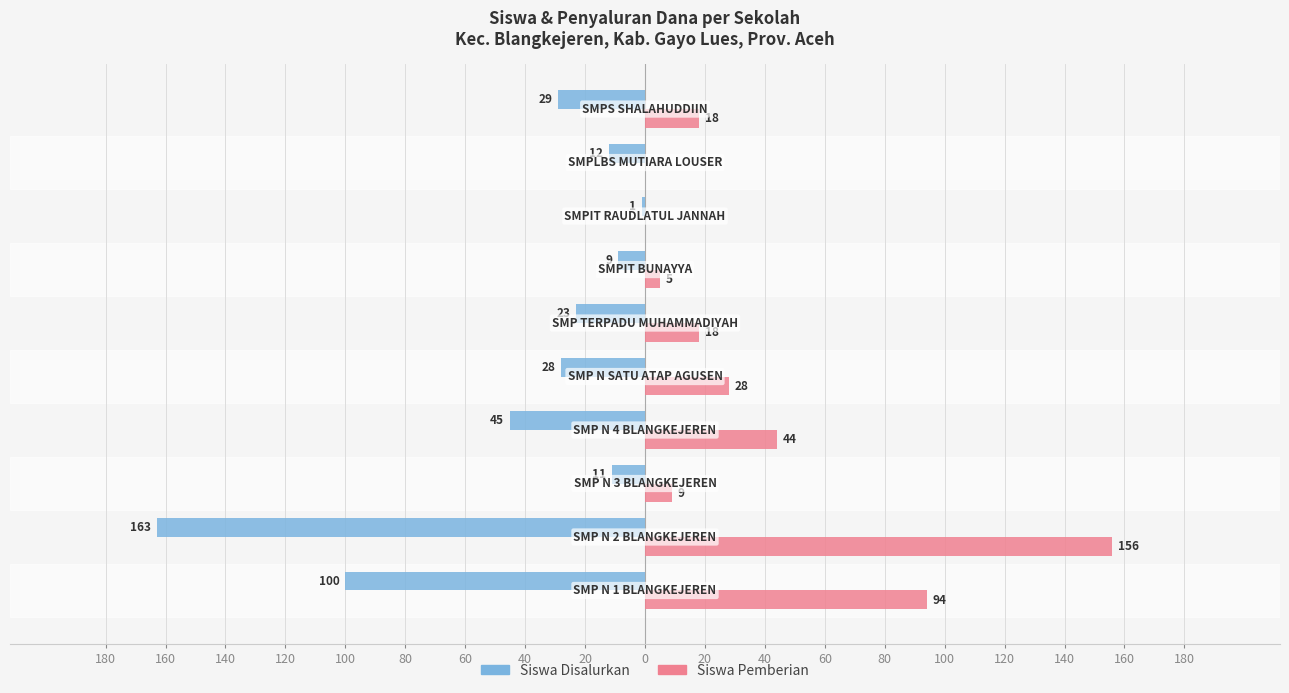

What are all the series names shown in the legend?

Siswa Disalurkan, Siswa Pemberian